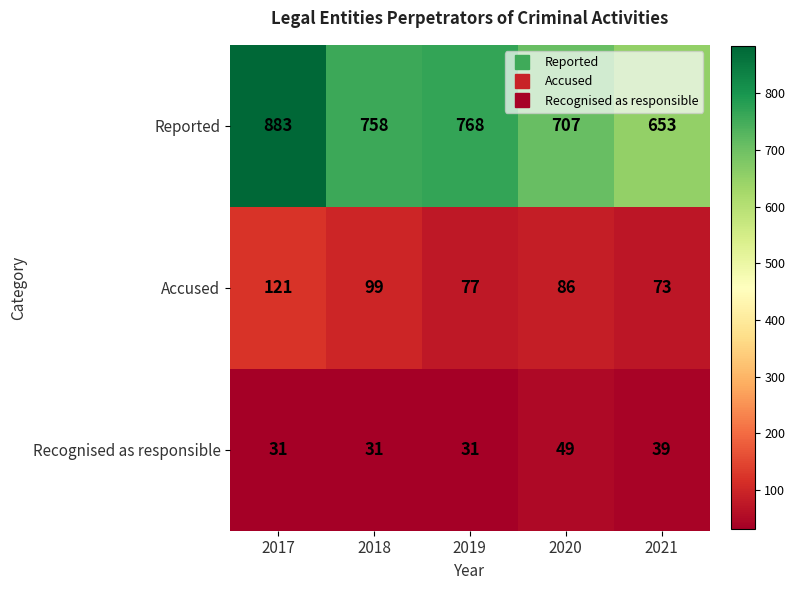

What is the sum of all Recognised as responsible values?

181